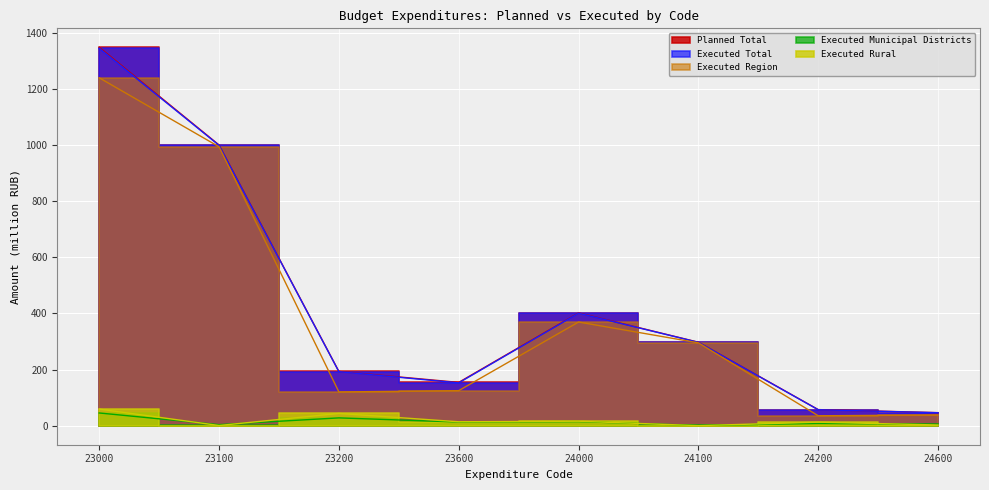

What is the value of the Executed Total point at the 1st from the left?

1344.2